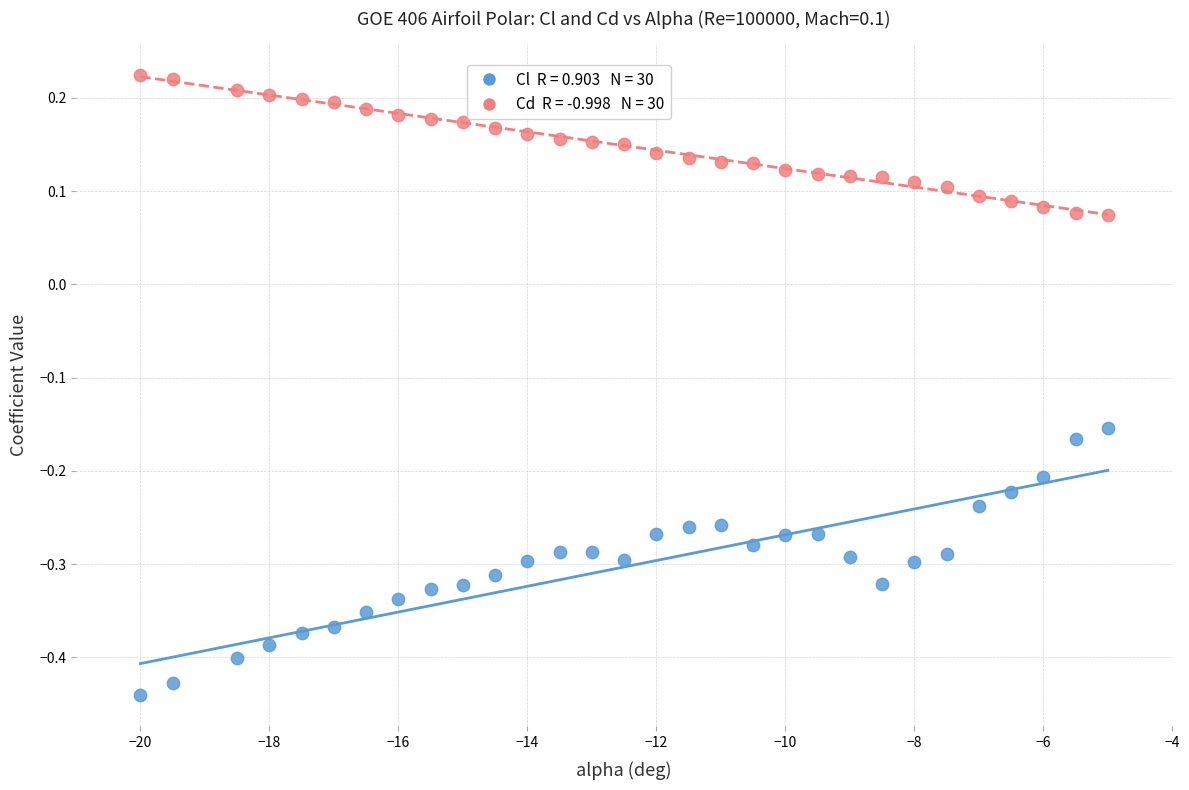

Across all data points, what is the range of Y values (max minus min)?

0.7